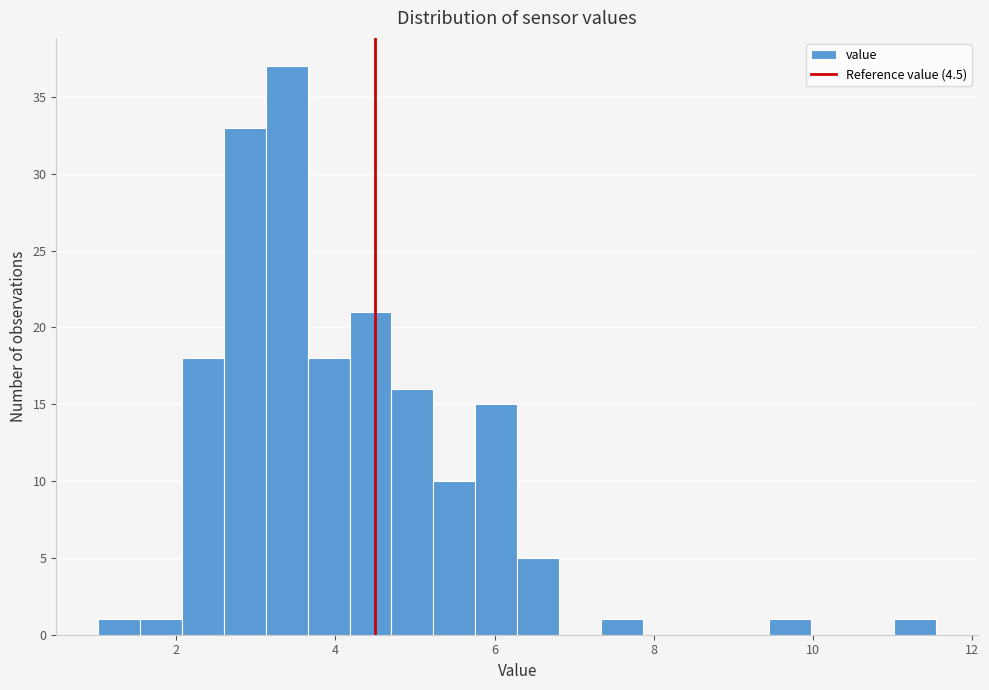

Read against the x-axis, roughly where is the centre of the tallest bar?

3.4